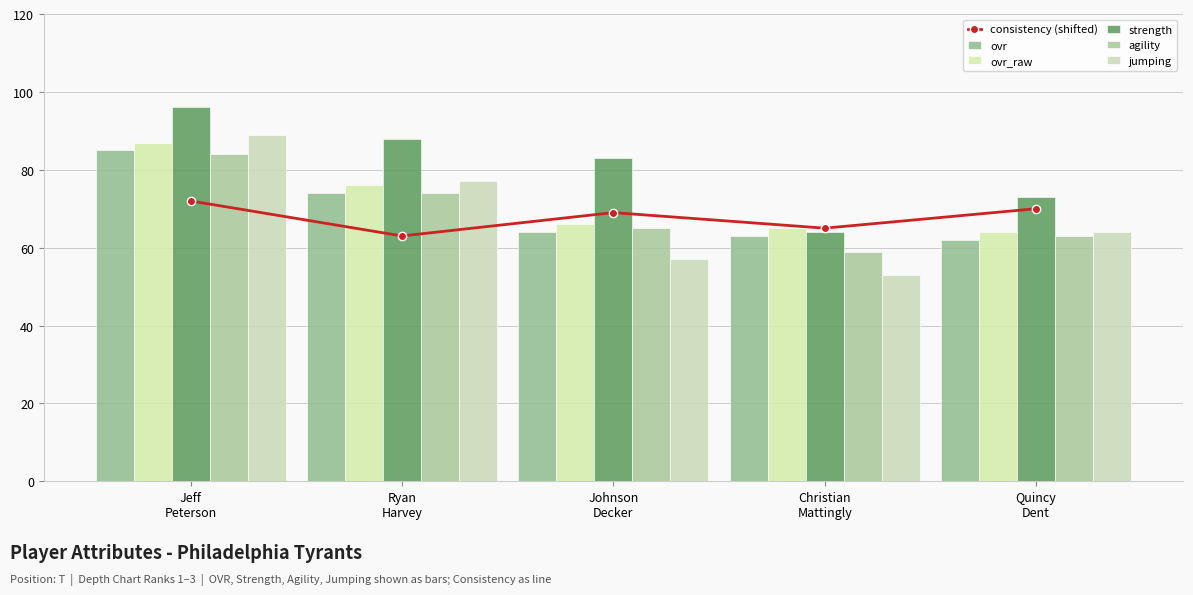

Reading left to right, extract all data points from this chart.

consistency (shifted): 72	63	69	65	70
ovr: 85	74	64	63	62
ovr_raw: 87	76	66	65	64
strength: 96	88	83	64	73
agility: 84	74	65	59	63
jumping: 89	77	57	53	64